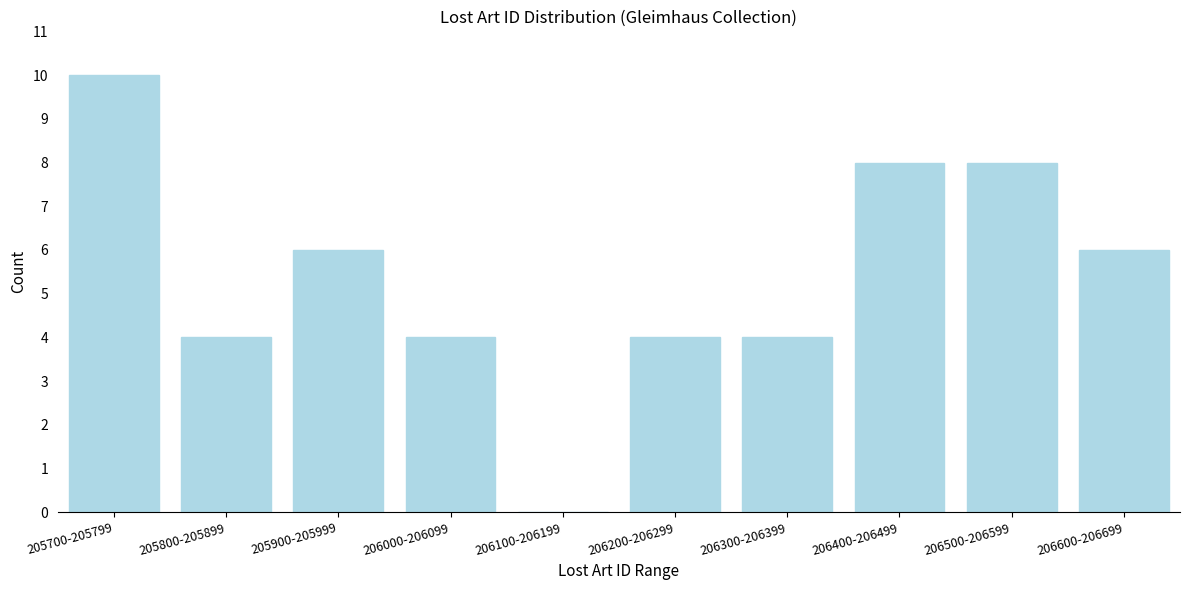

Reading left to right, list all the values displayed in this chart.

205700-205799=10	205800-205899=4	205900-205999=6	206000-206099=4	206100-206199=0	206200-206299=4	206300-206399=4	206400-206499=8	206500-206599=8	206600-206699=6